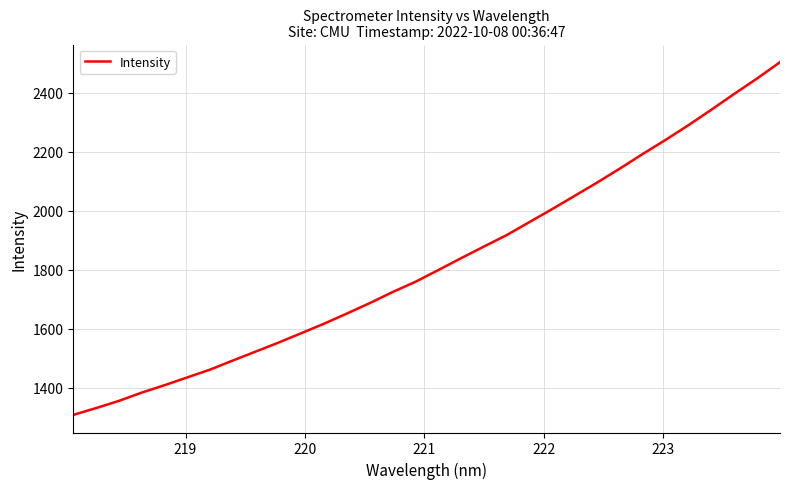

Count the number of data series in this chart.

1